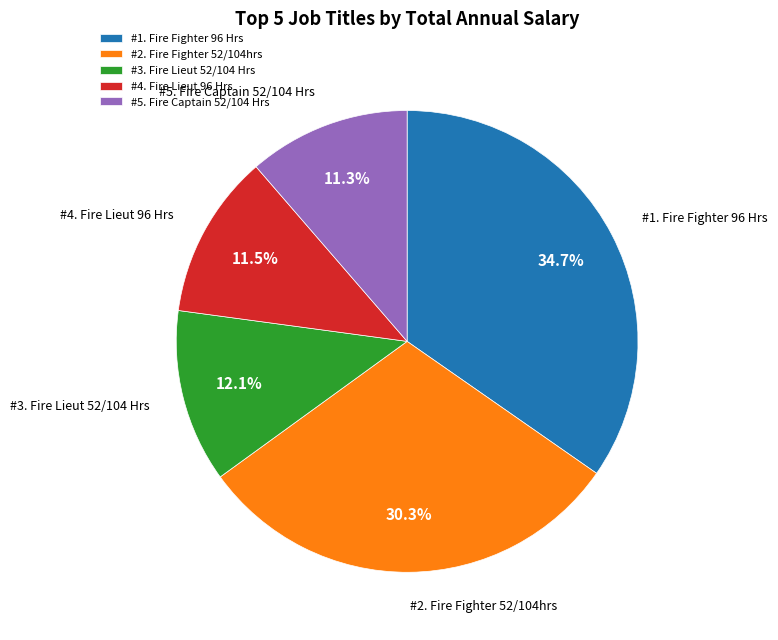

Which has a higher value, #1. Fire Fighter 96 Hrs or #3. Fire Lieut 52/104 Hrs?

#1. Fire Fighter 96 Hrs